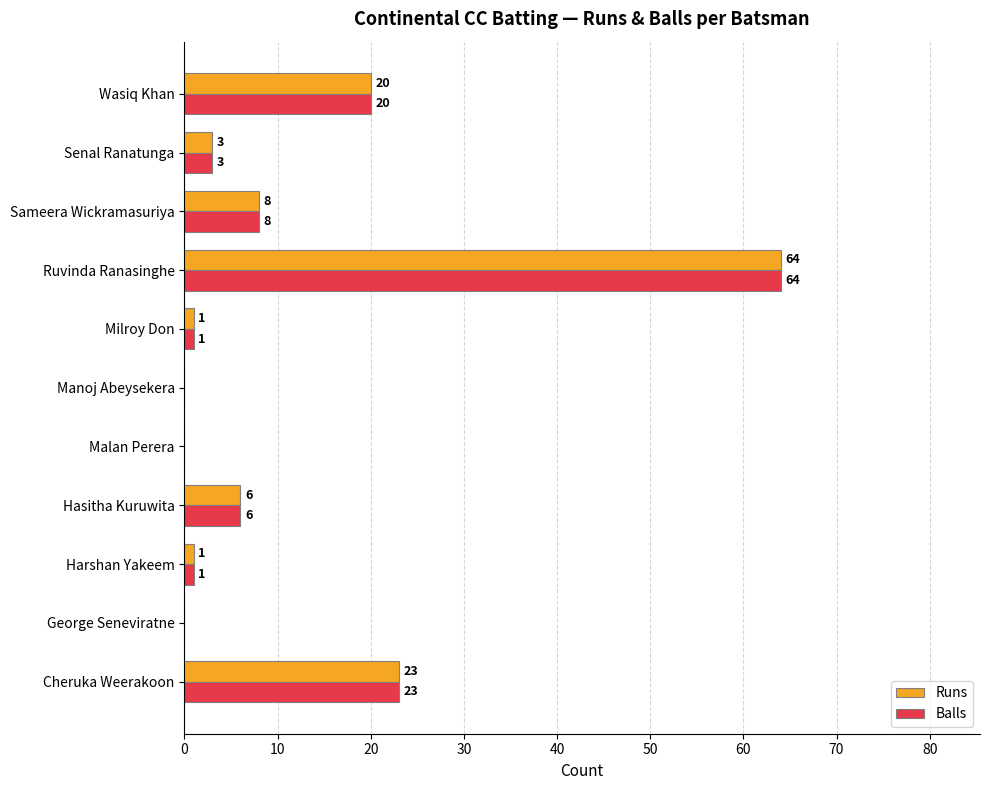

What is the total value across all series at Hasitha Kuruwita?

12